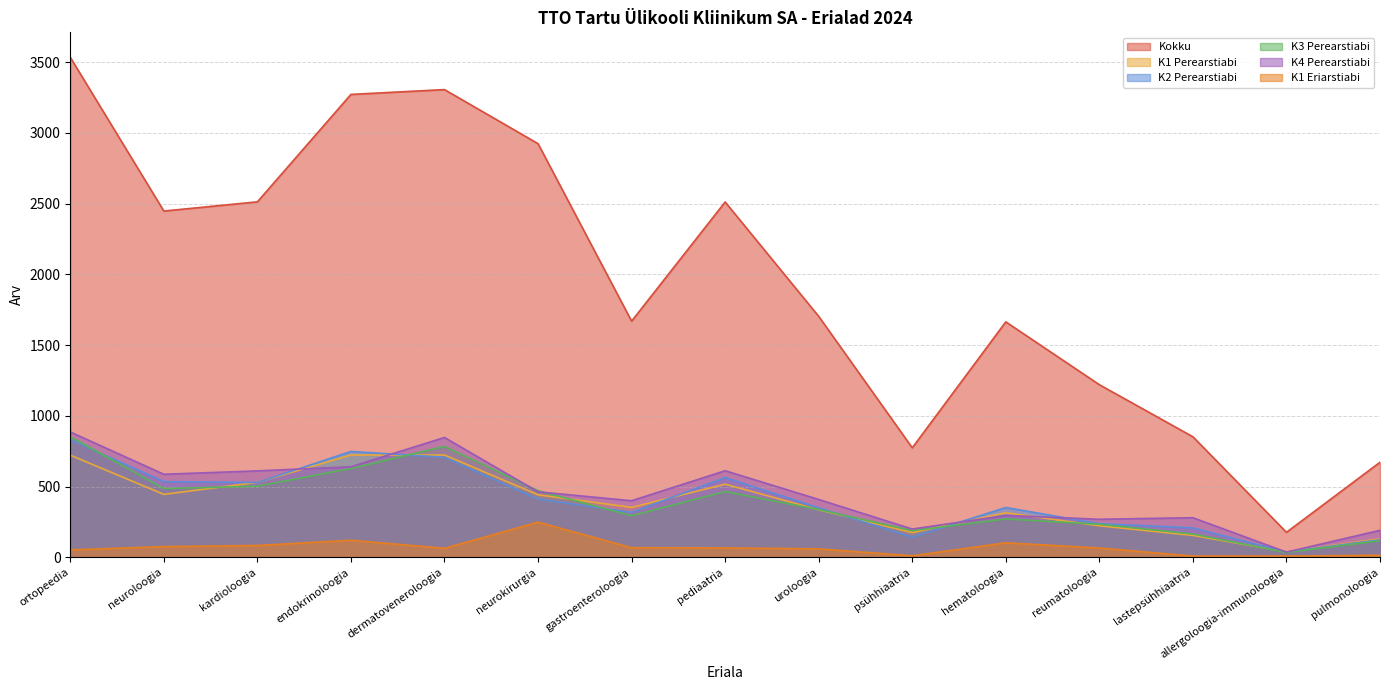

How many categories are shown in the chart?

15